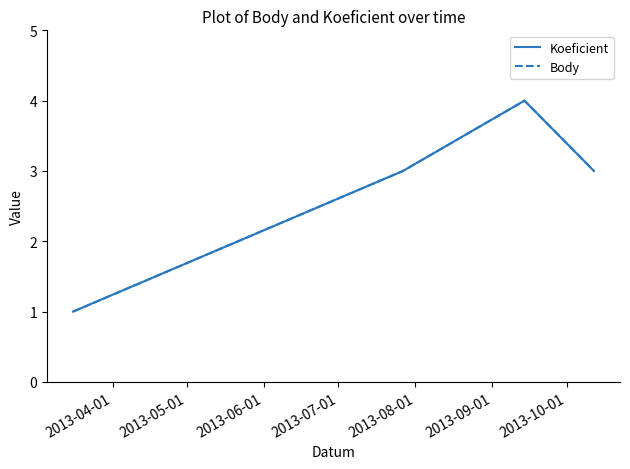

Does the chart display data point markers on the line(s)?

No